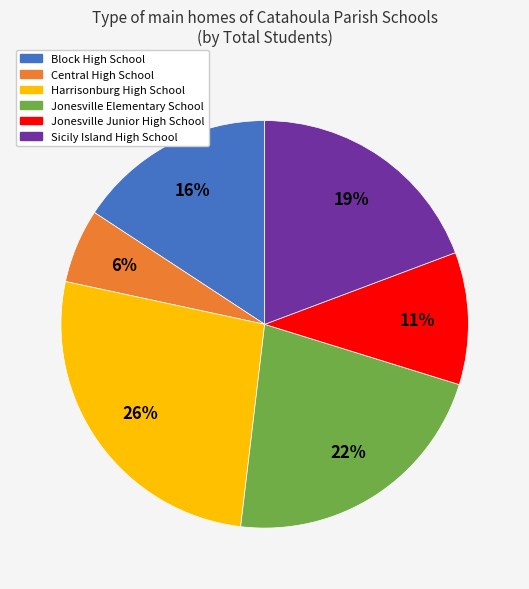

Is Harrisonburg High School the majority of the pie?

No